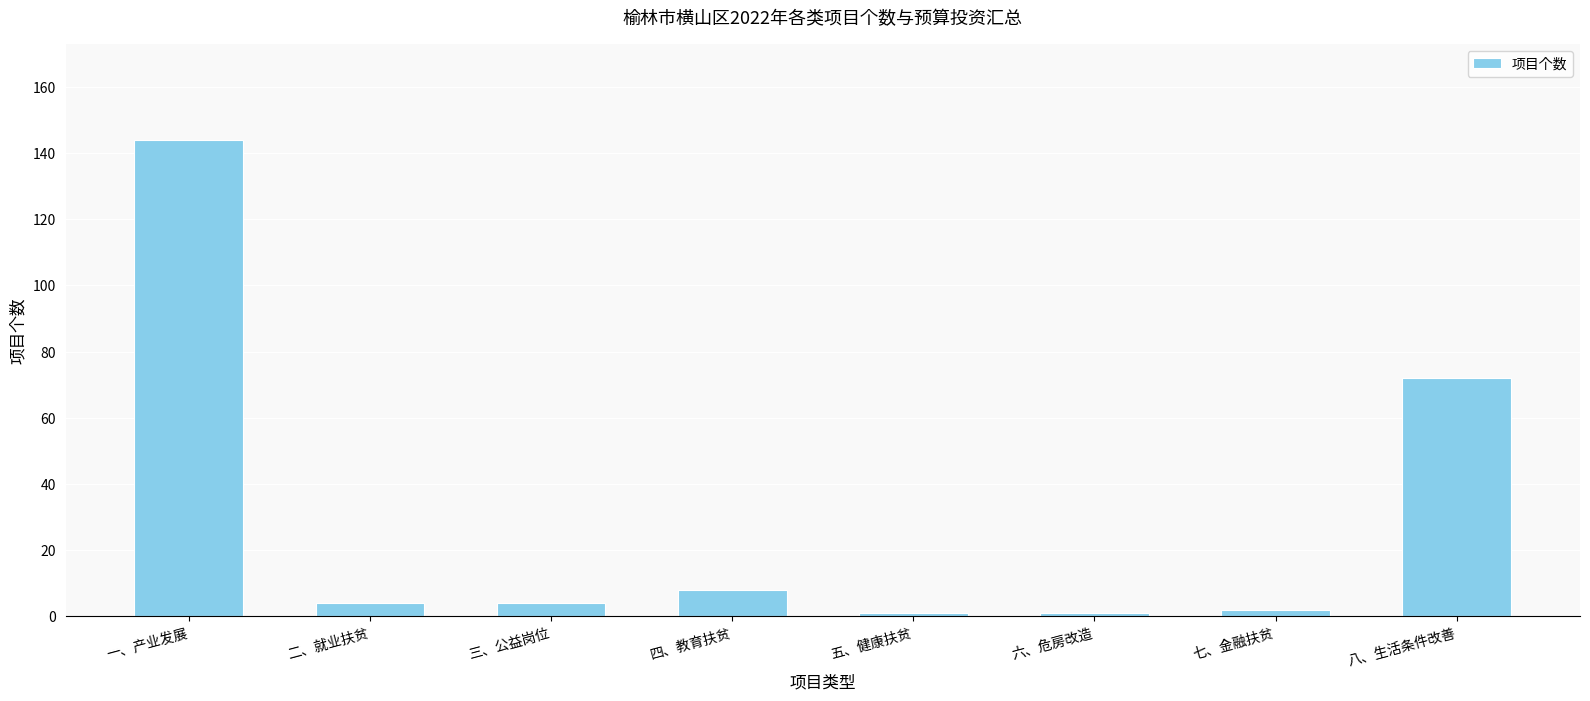

What is the sum of the values at 四、教育扶贫 and 六、危房改造?

9